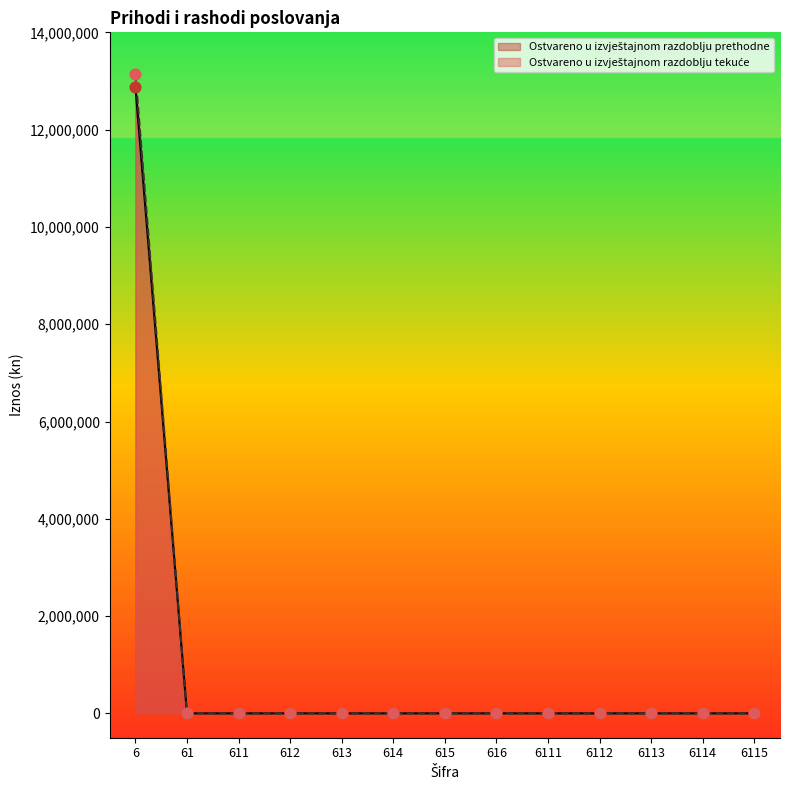

At how many categories does at least one series exceed 4995832?

1